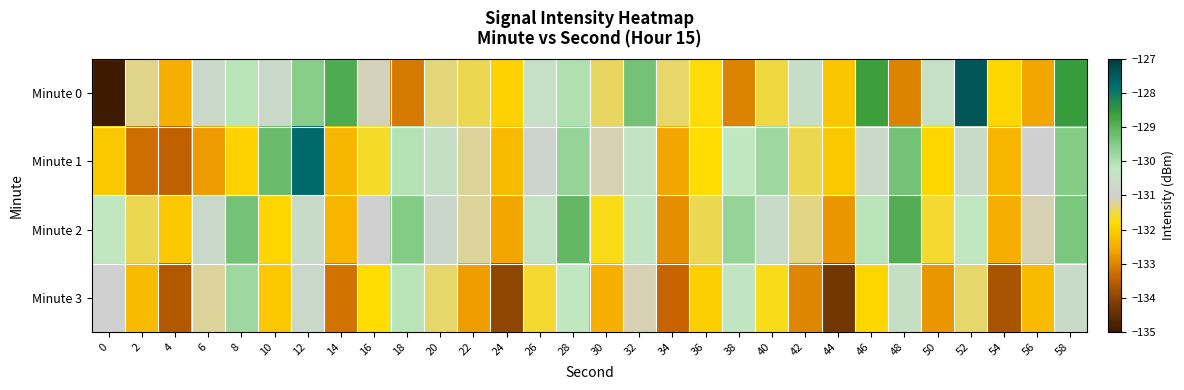

At how many categories does at least one series exceed -130?

13